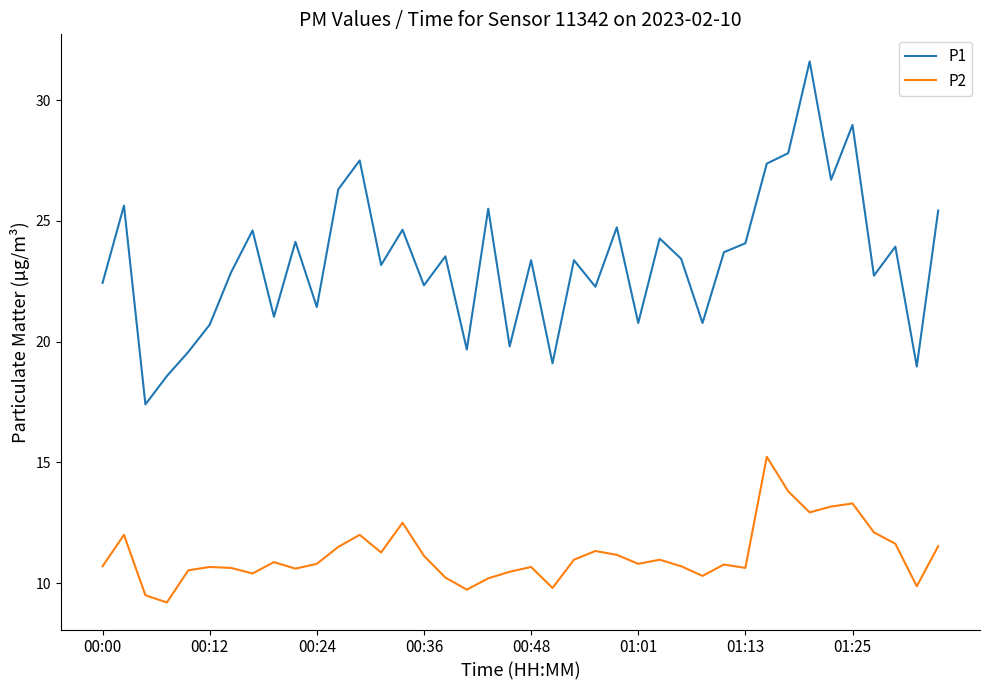

True or false: P1 and P2 cross at least once.

False